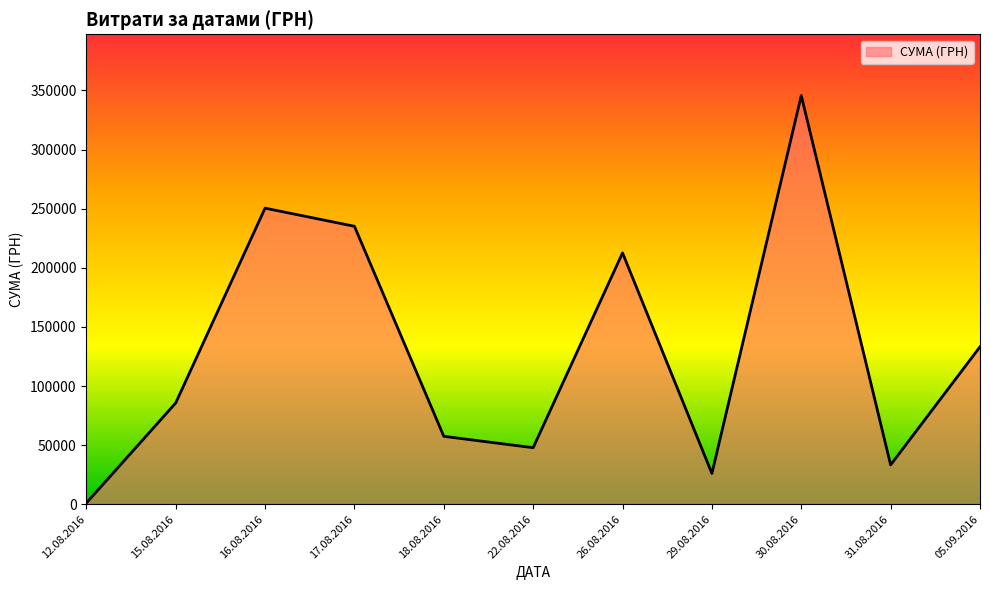

How many distinct data groups are displayed?

1